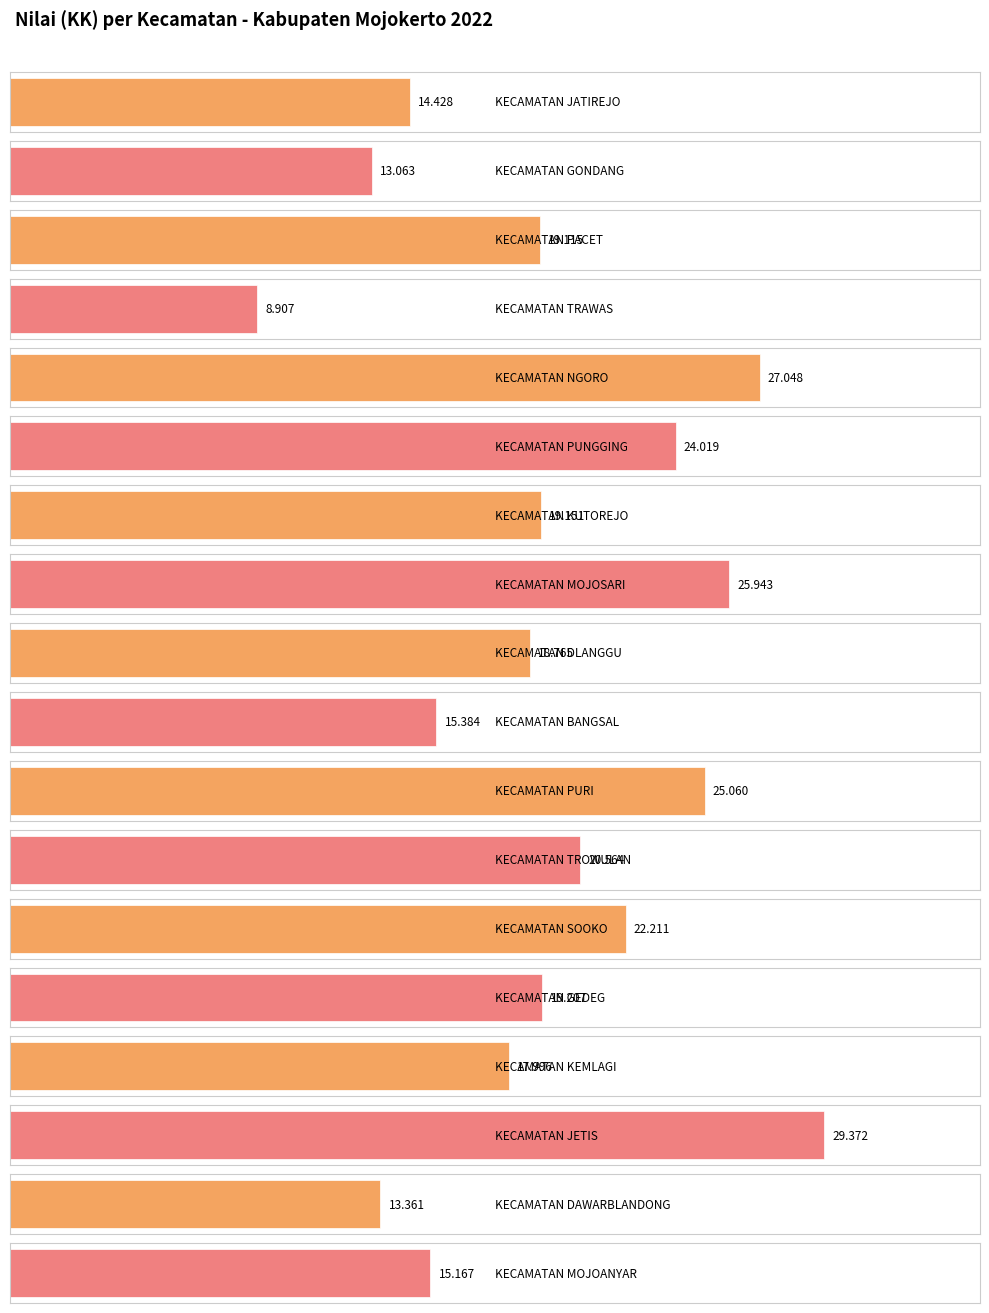

List the labels in order of value, smallest first.

KECAMATAN TRAWAS, KECAMATAN GONDANG, KECAMATAN DAWARBLANDONG, KECAMATAN JATIREJO, KECAMATAN MOJOANYAR, KECAMATAN BANGSAL, KECAMATAN KEMLAGI, KECAMATAN DLANGGU, KECAMATAN PACET, KECAMATAN KUTOREJO, KECAMATAN GEDEG, KECAMATAN TROWULAN, KECAMATAN SOOKO, KECAMATAN PUNGGING, KECAMATAN PURI, KECAMATAN MOJOSARI, KECAMATAN NGORO, KECAMATAN JETIS